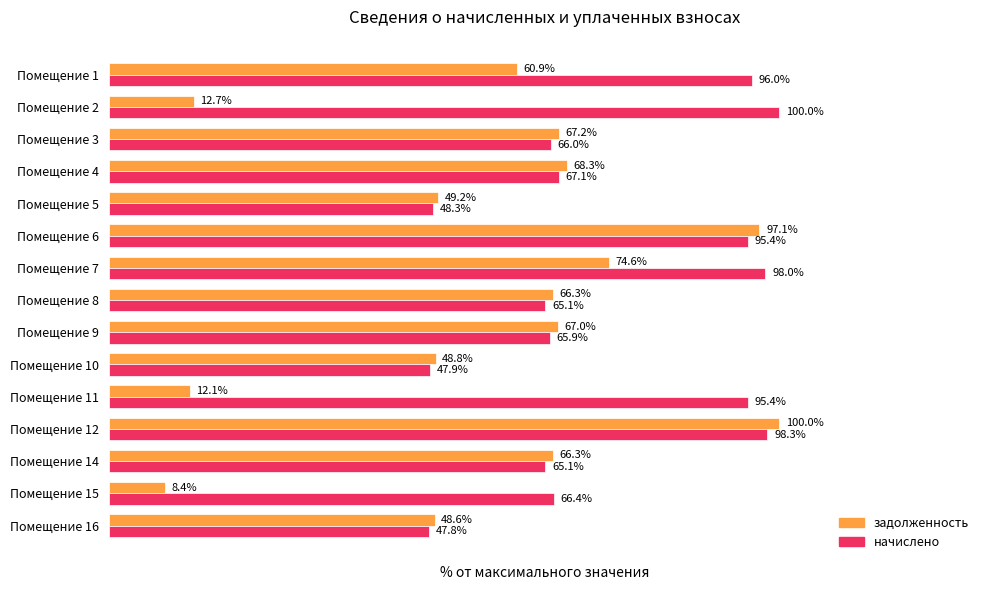

Which label corresponds to the smallest value in the chart?

Помещение 15